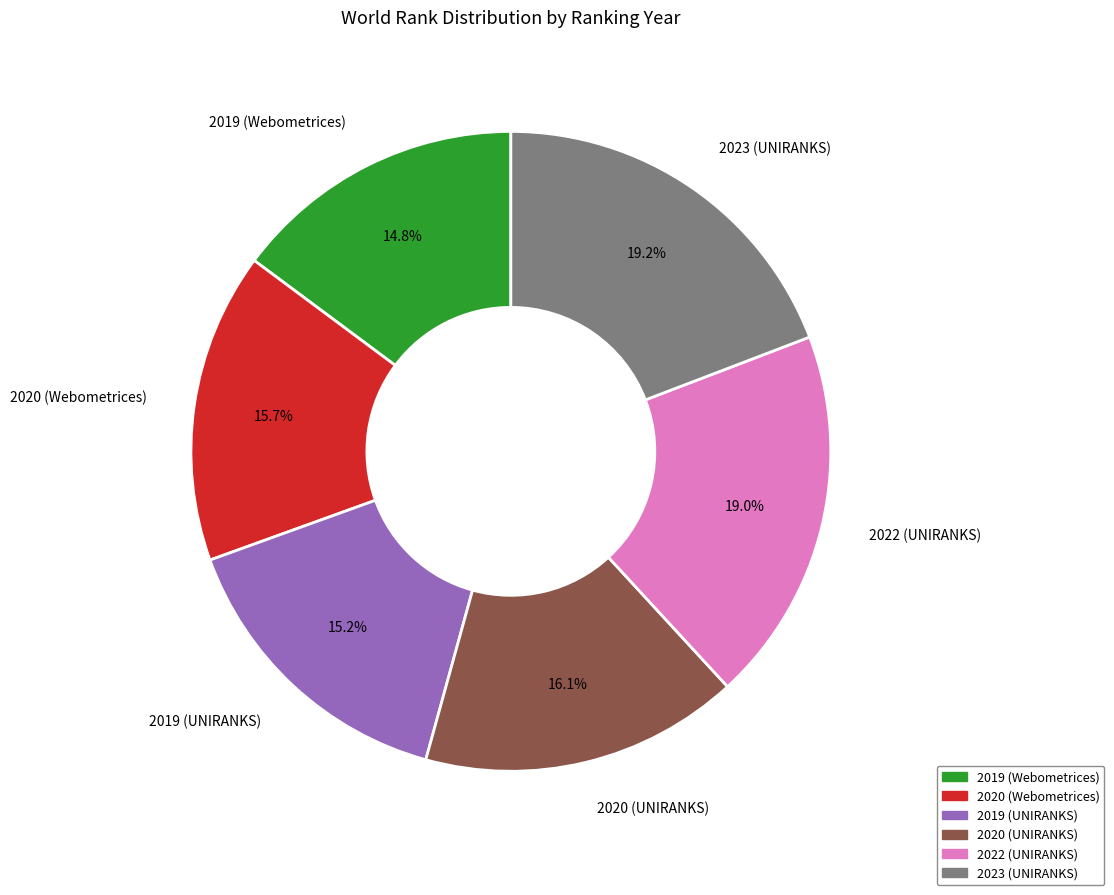

How many segments does this pie chart have?

6